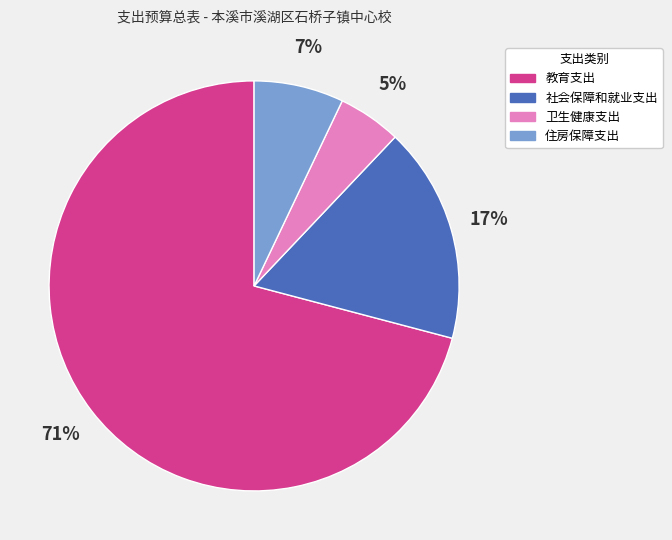

Approximately how many times larger is the value at 社会保障和就业支出 compared to 教育支出?

0.2